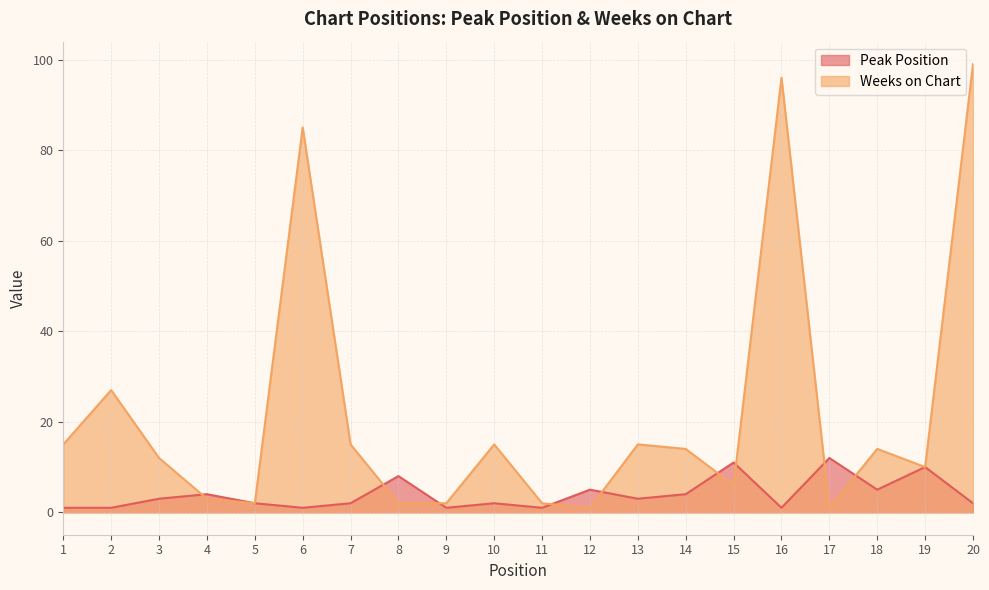

What is the difference between the highest and lowest values at 17?

11